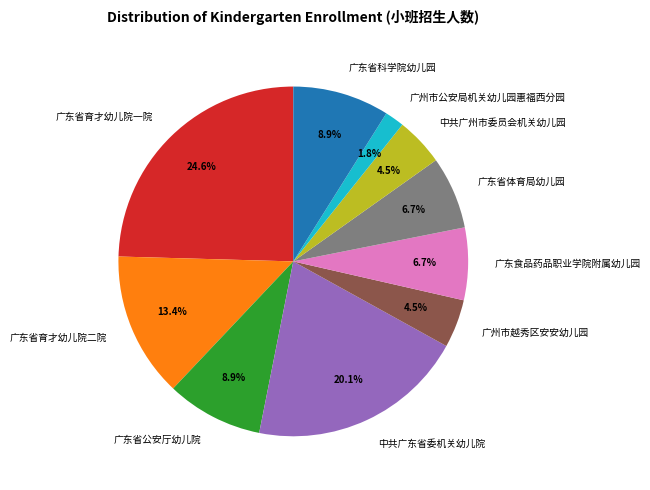

Count the number of slices in the pie.

10